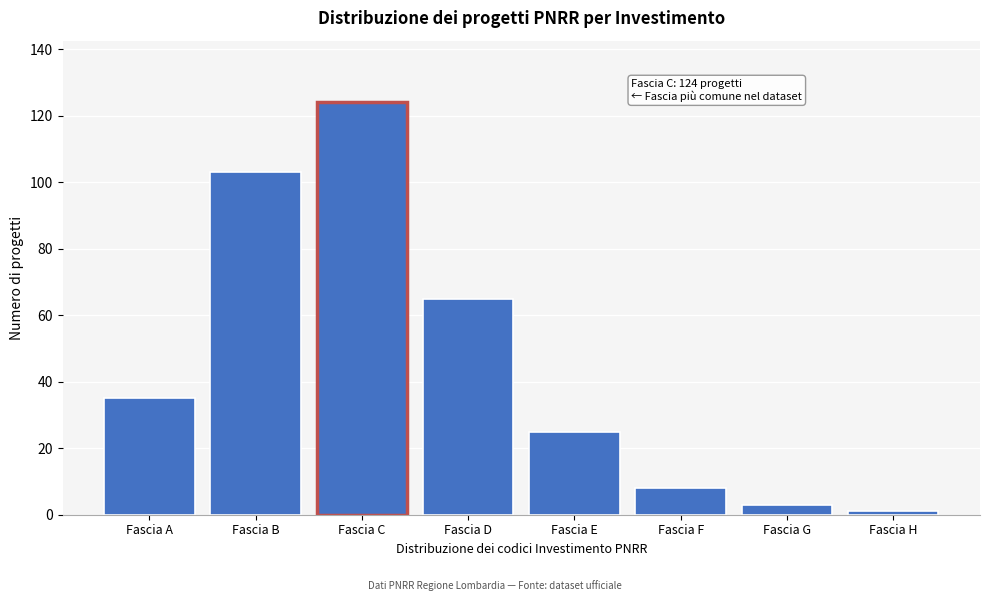

Reading right to left, extract all data points from this chart.

1	3	8	25	65	124	103	35